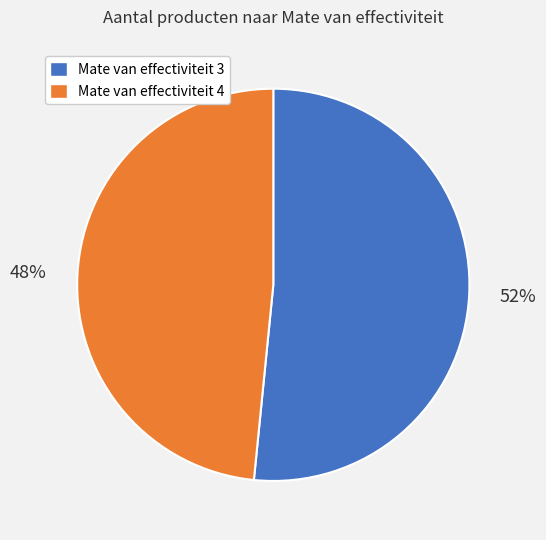

Is Mate van effectiviteit 3 the majority of the pie?

Yes